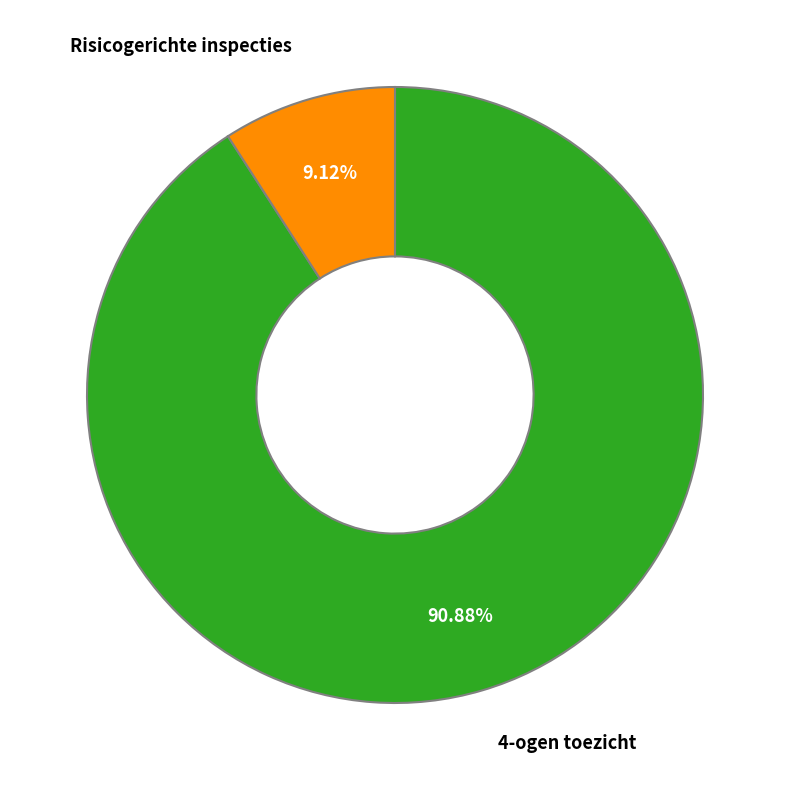

To the nearest percent, what is the difference between the largest and smallest slice percentages?

82%